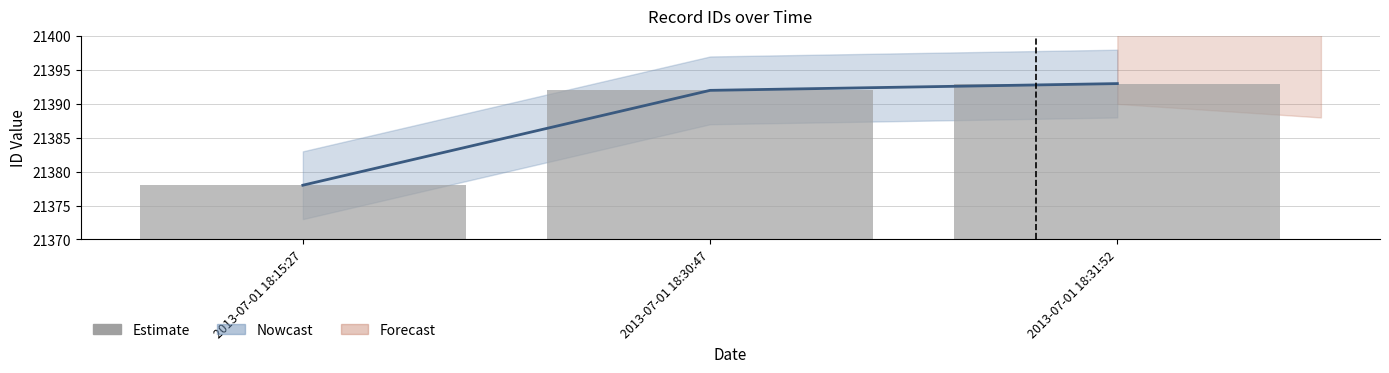

What is the label of the 1st bar from the left?

2013-07-01 18:15:27